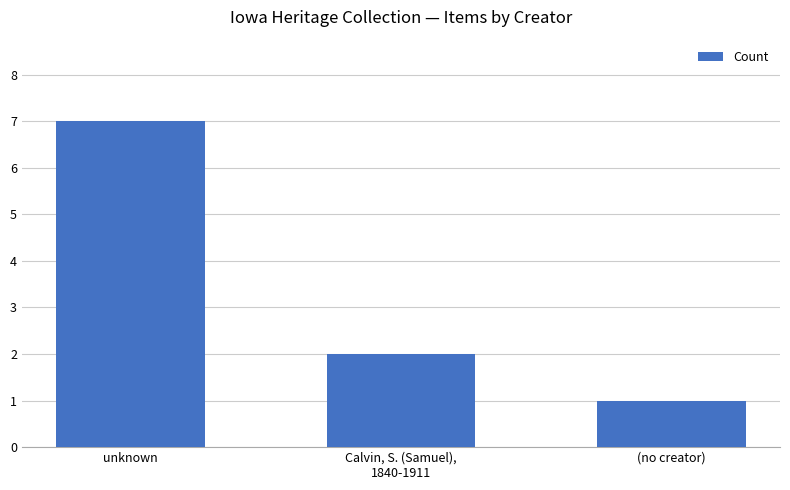

At which category does the chart reach its minimum across all series?

(no creator)